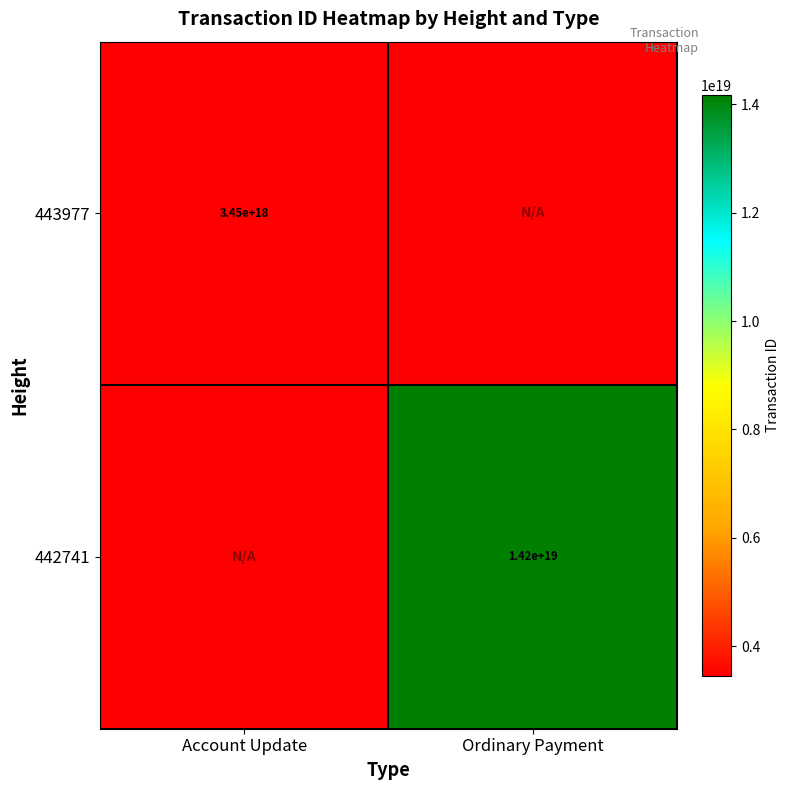

Is the value of 442741 at Ordinary Payment greater than the value of 443977 at Account Update?

Yes